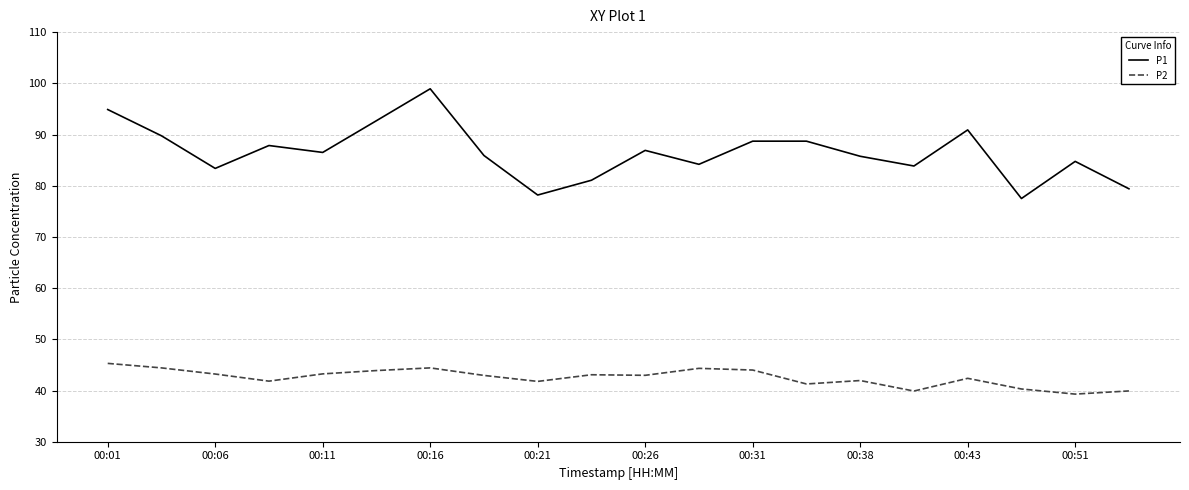

Which series has the largest range (max minus min)?

P1